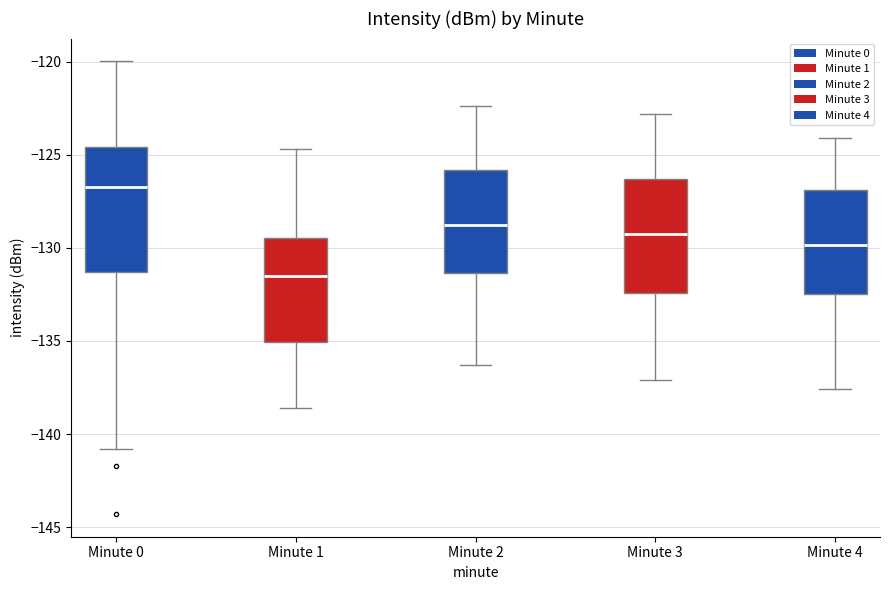

Which box has the highest median line?

Minute 0